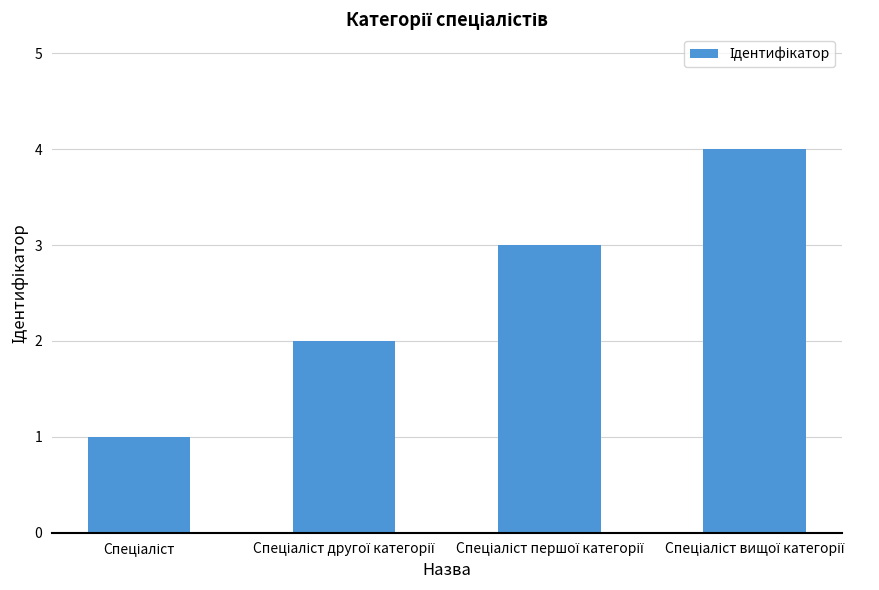

What is the maximum value shown in the chart?

4